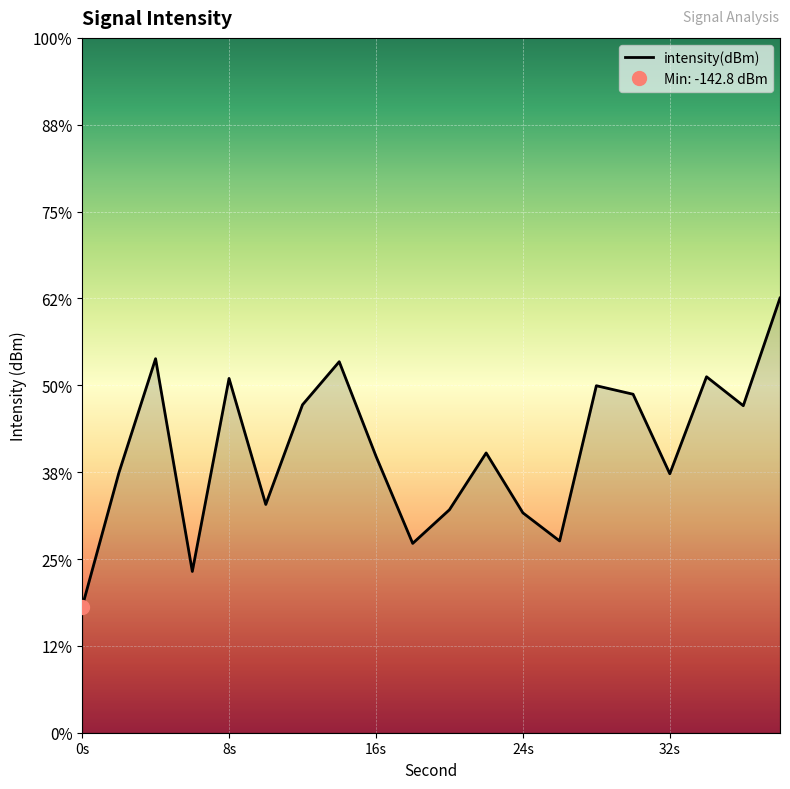

How many data points are above -133?

9